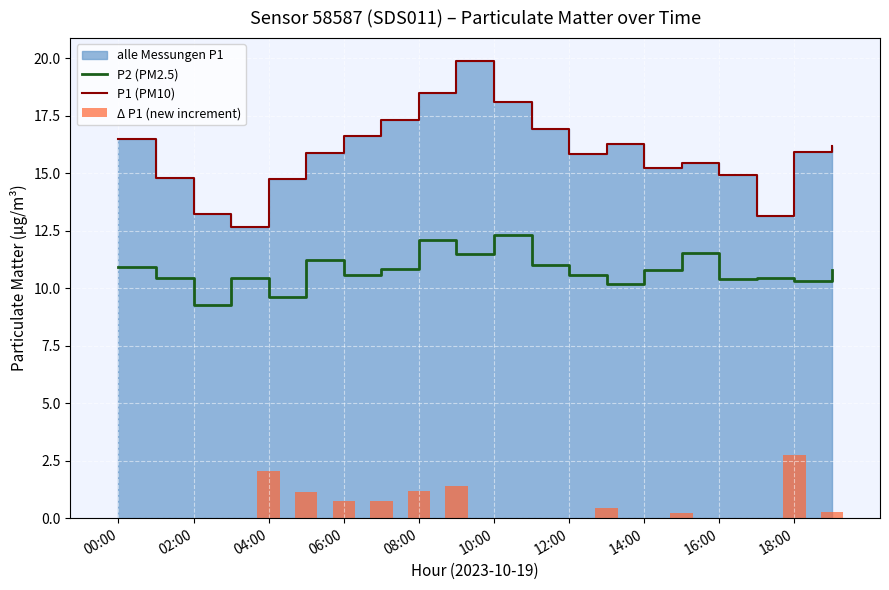

The P2 (PM2.5) series shows 9.3 at 02:00. True or false?

True